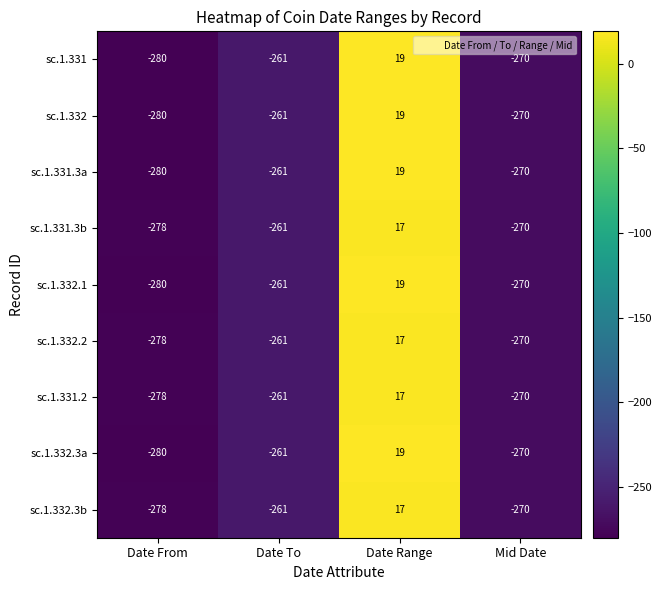

What is the difference between the maximum and second lowest values in the sc.1.331.2 series?

287